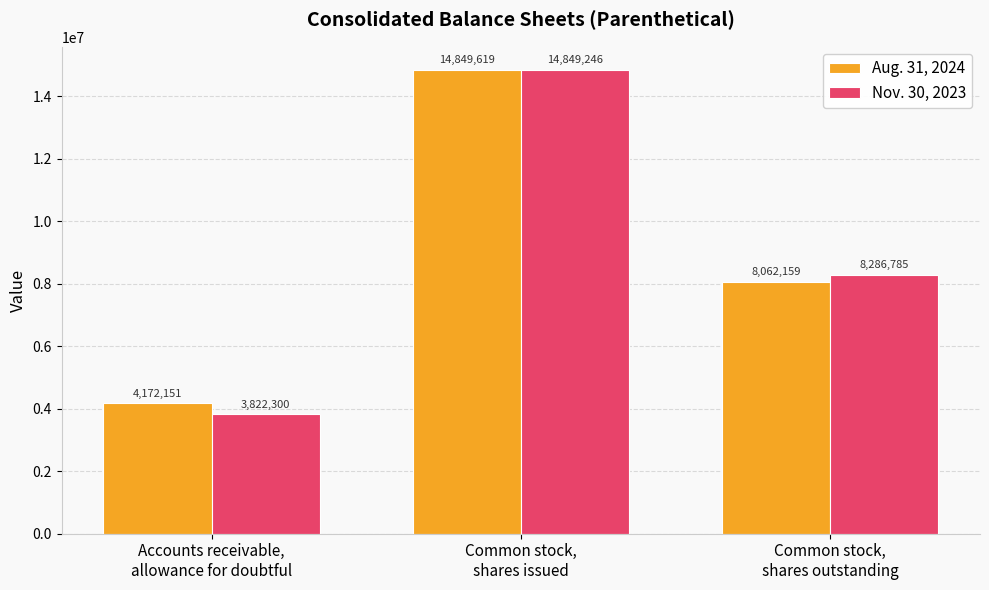

Reading left to right, list all the values displayed in this chart.

Aug. 31, 2024: Accounts receivable,
allowance for doubtful=4172151	Common stock,
shares issued=14849619	Common stock,
shares outstanding=8062159
Nov. 30, 2023: Accounts receivable,
allowance for doubtful=3822300	Common stock,
shares issued=14849246	Common stock,
shares outstanding=8286785